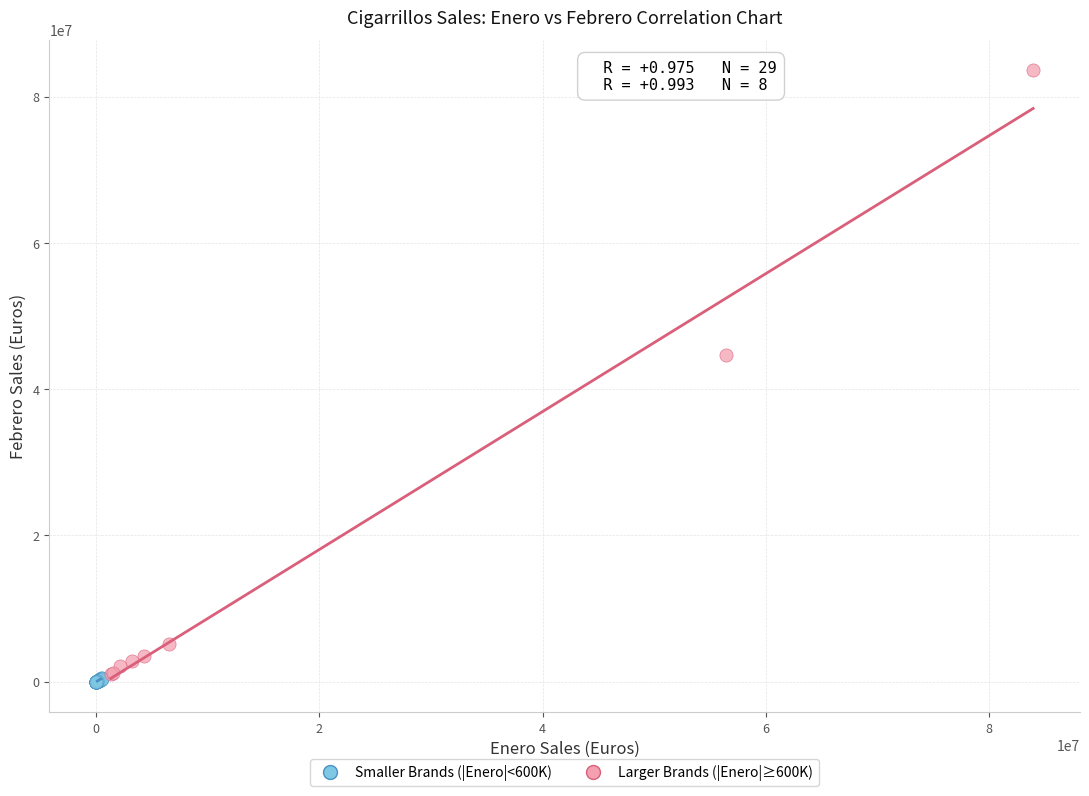

Which series contains the highest Y value?

Larger Brands (|Enero|≥600K)